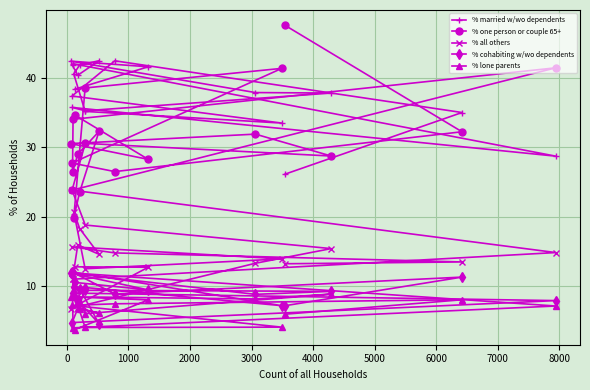

Which series has the widest spread of values?

% one person or couple 65+